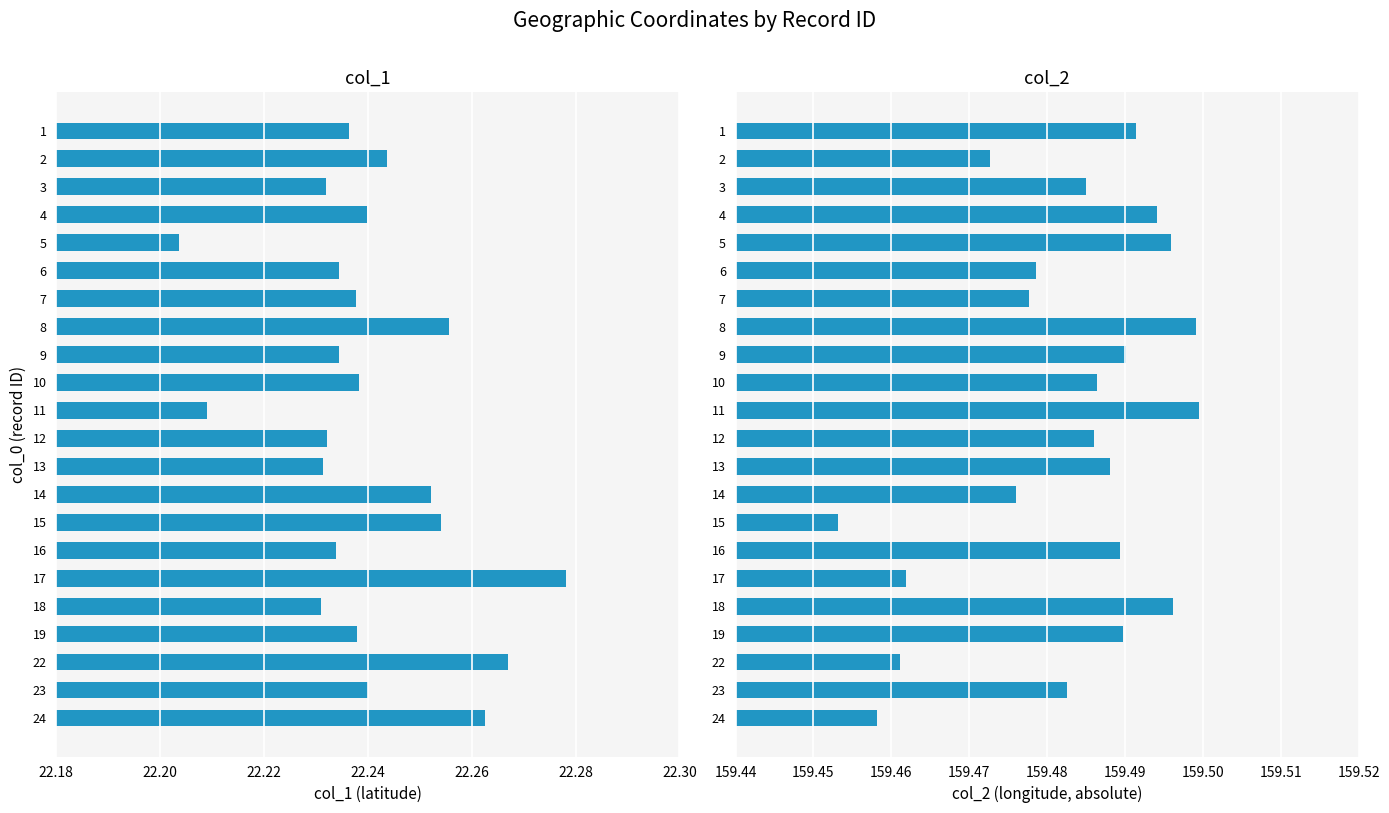

Rank the series by their average value, from lowest to highest.

col_1, col_2